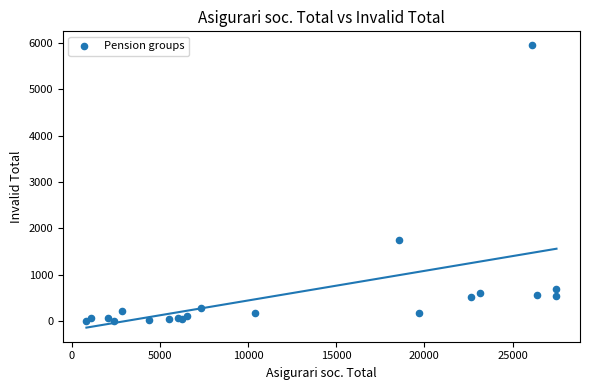

What Y value in the scatter plot is closest to 2976?

1747